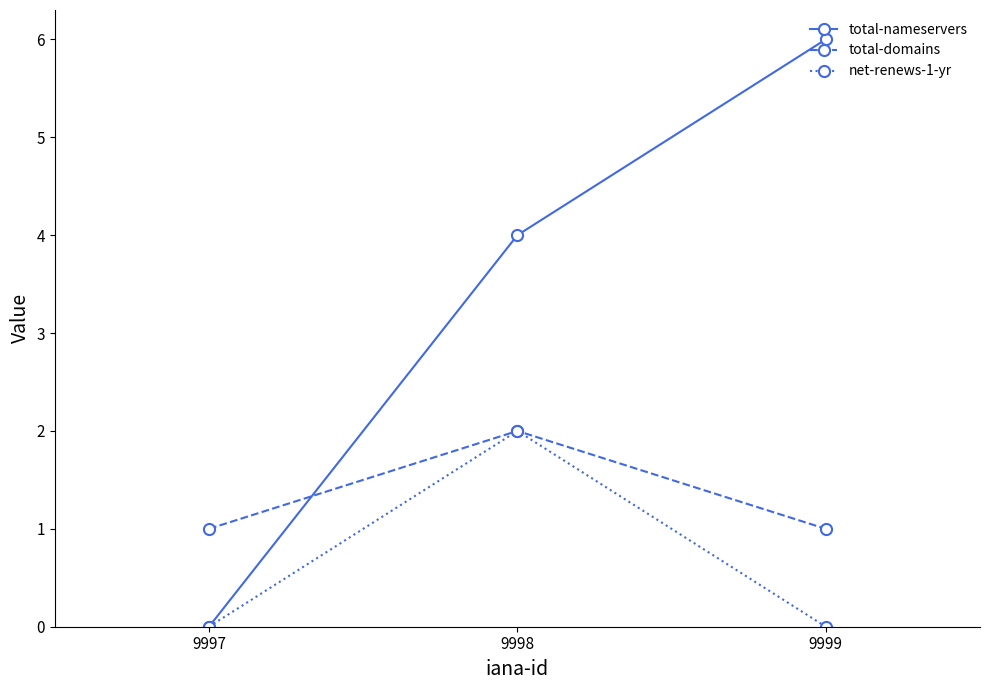

List the series in order of their overall mean, lowest first.

net-renews-1-yr, total-domains, total-nameservers